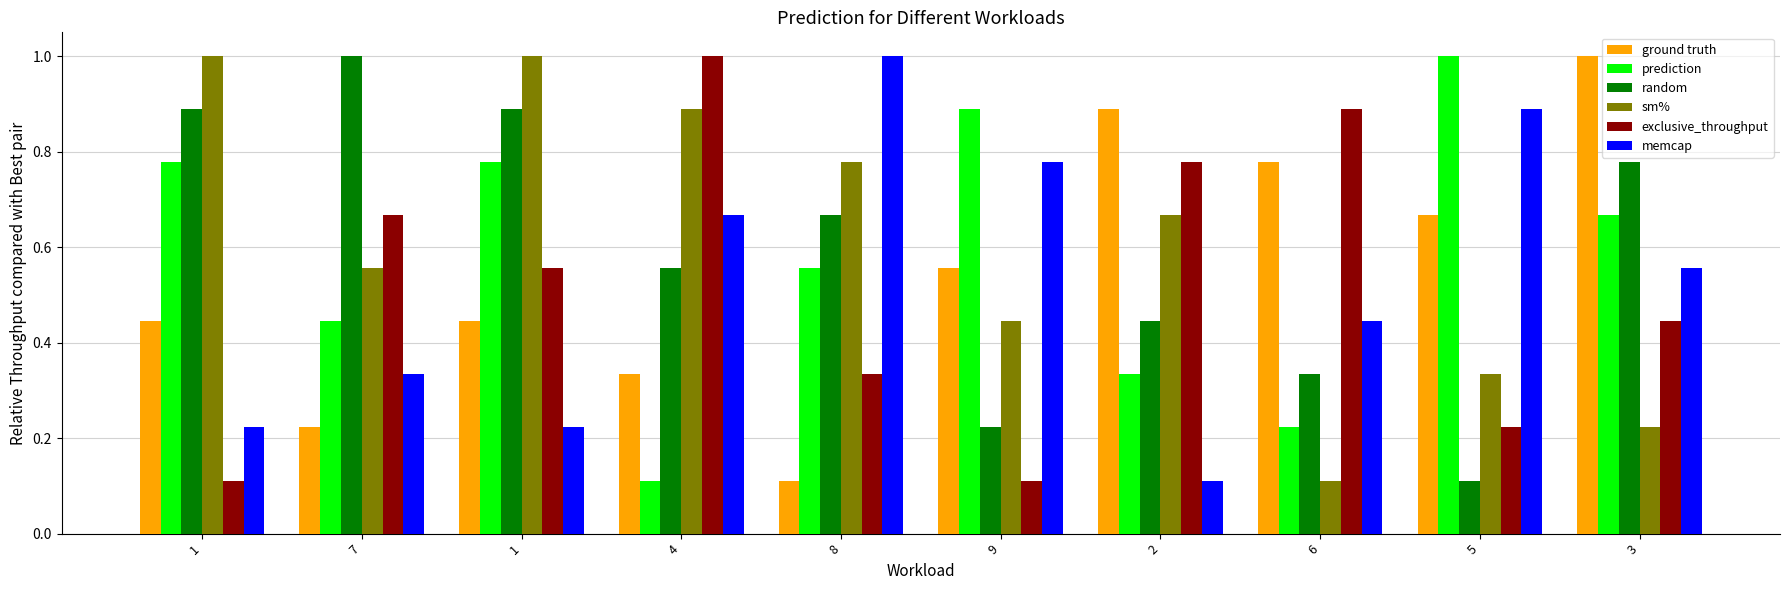

Does the chart contain any negative values?

No